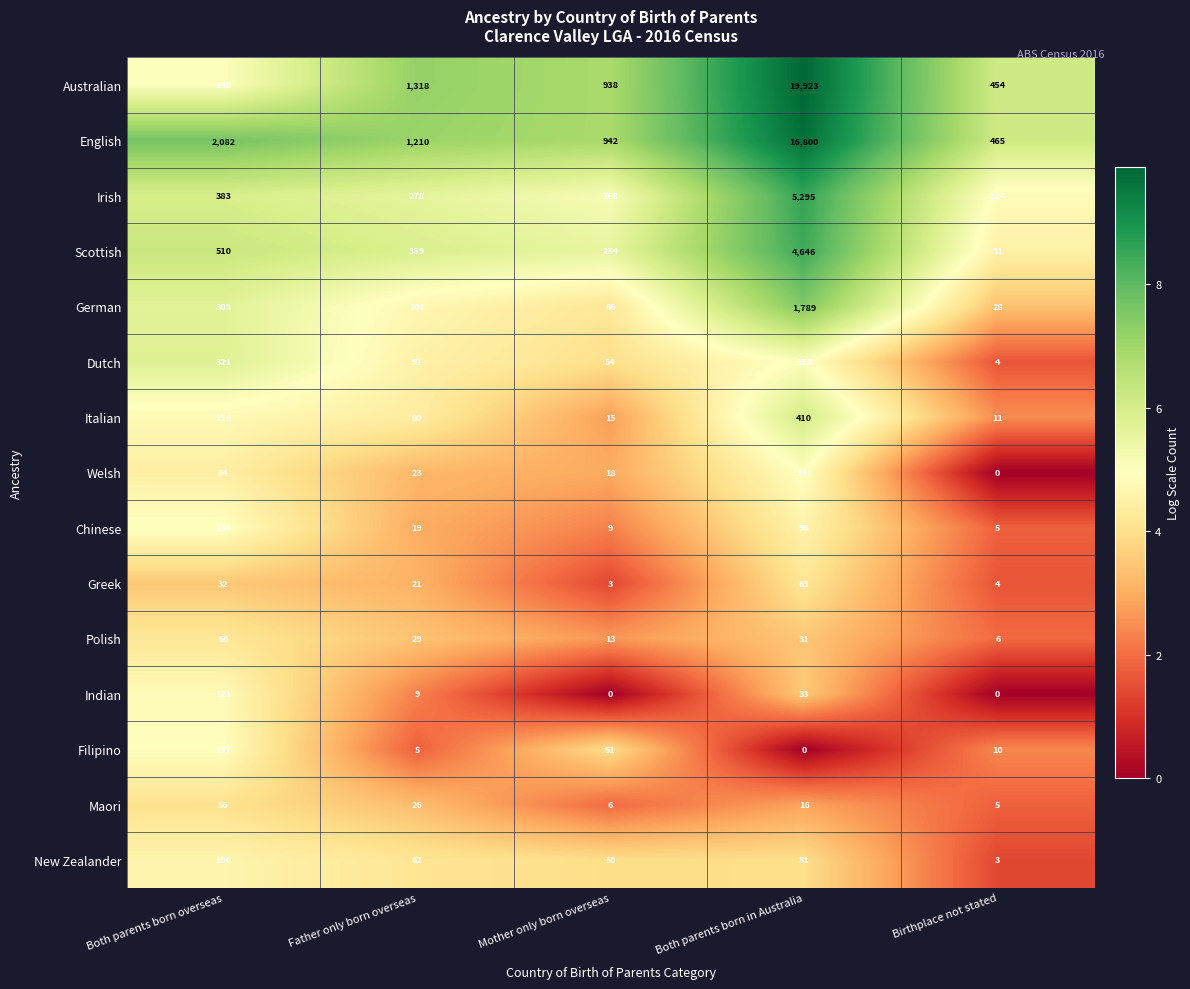

What is the spread (max minus min) of values at Birthplace not stated?

465